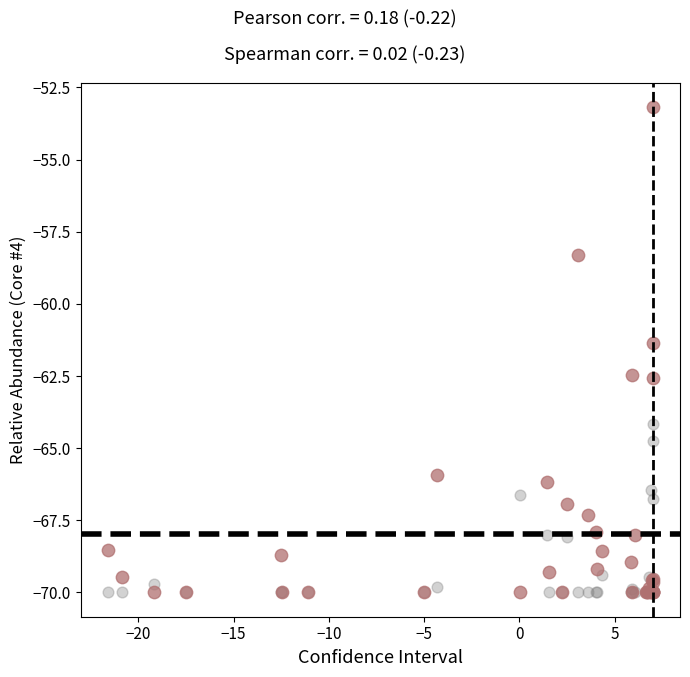

Across all series, what Y value is closest to -61?

-61.3